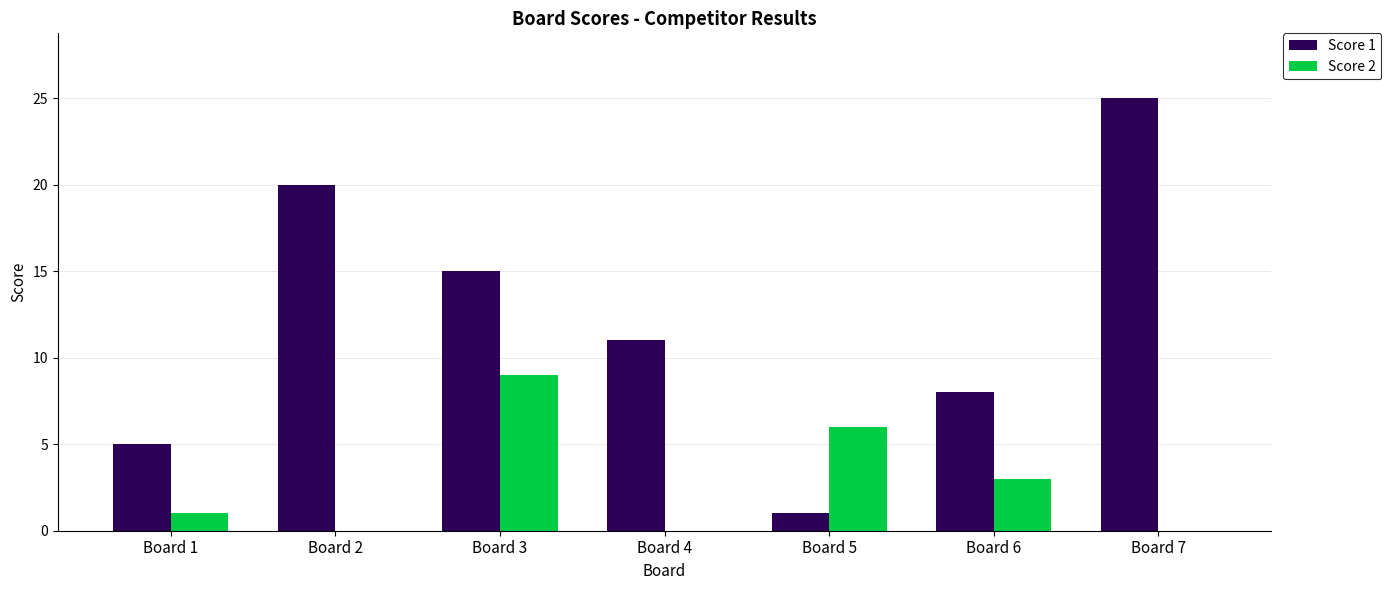

Where is Score 2 nearest to the value 4?

Board 6